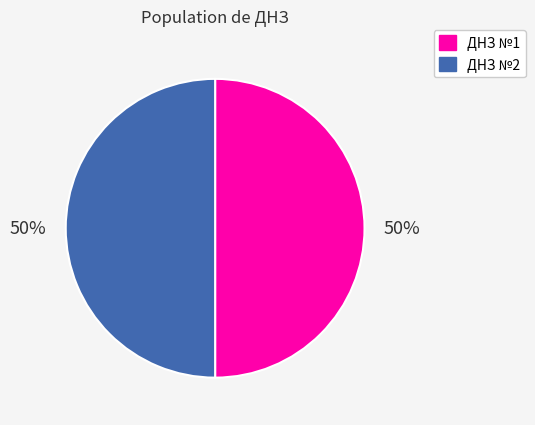

What is the ratio of the value at ДНЗ №2 to the value at ДНЗ №1?

1.0